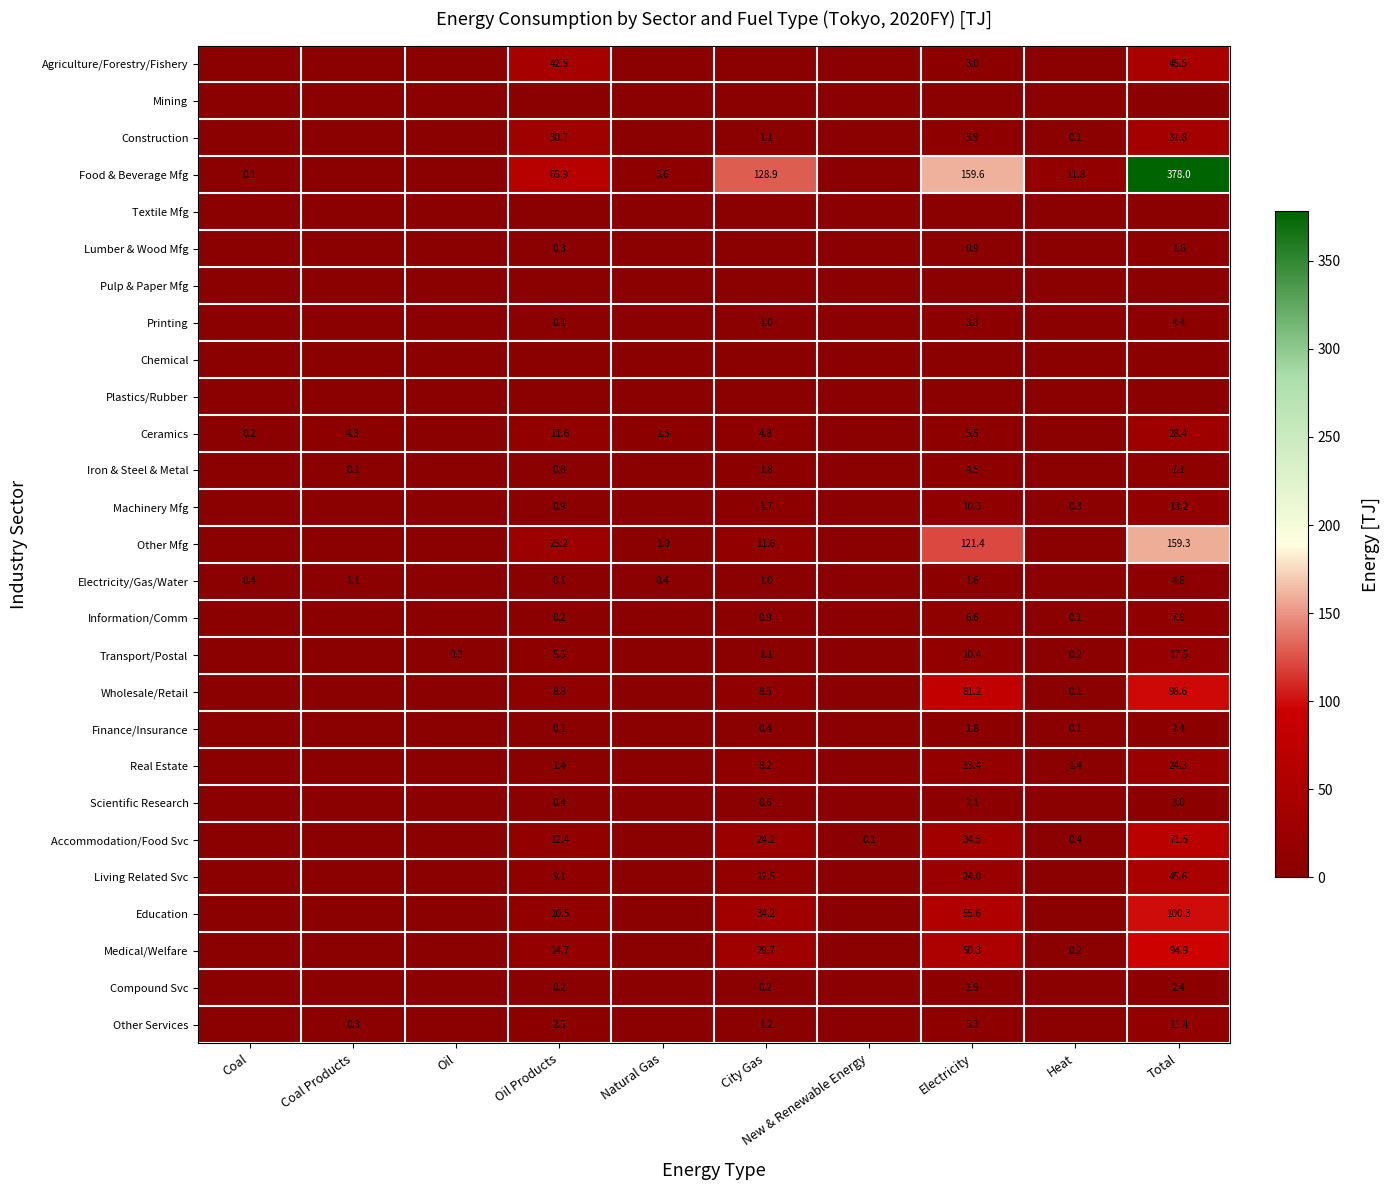

The value of Other Mfg at City Gas is 11.6. True or false?

True